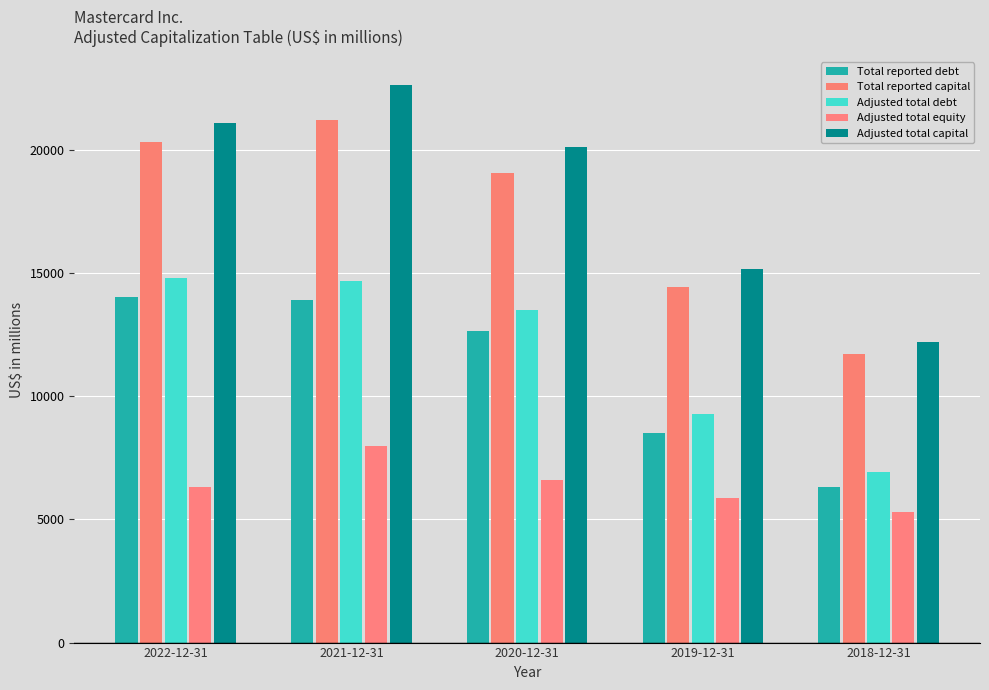

True or false: Total reported debt has a value of 12672 at 2020-12-31.

True